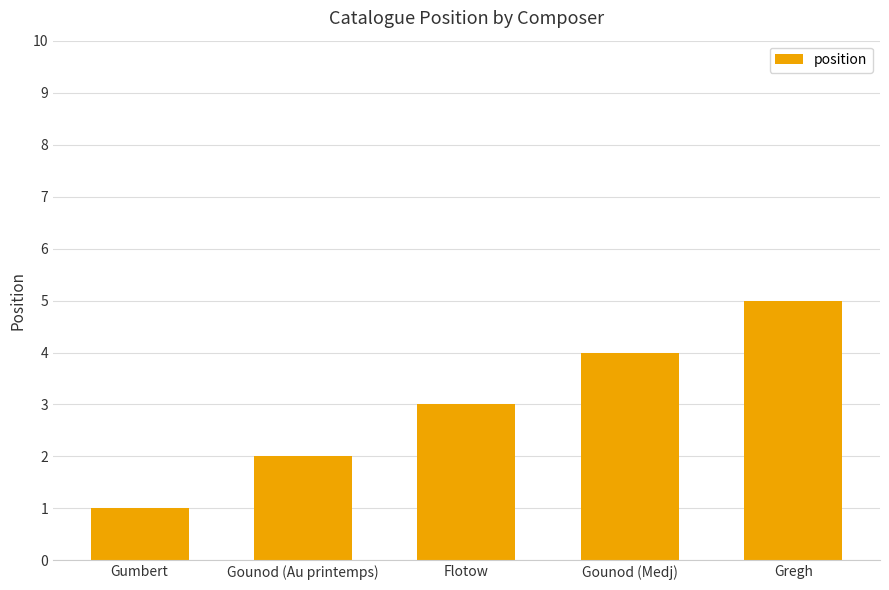

List the labels in order of value, smallest first.

Gumbert, Gounod (Au printemps), Flotow, Gounod (Medj), Gregh